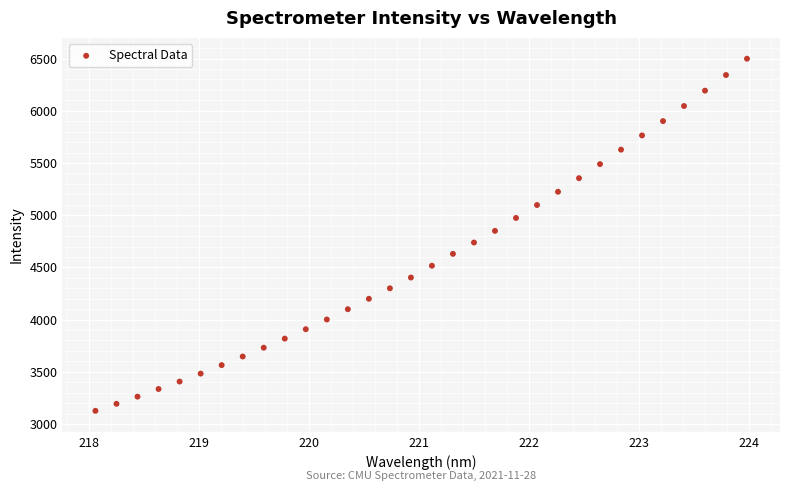

What is the range of Y values (max minus min)?

3372.3